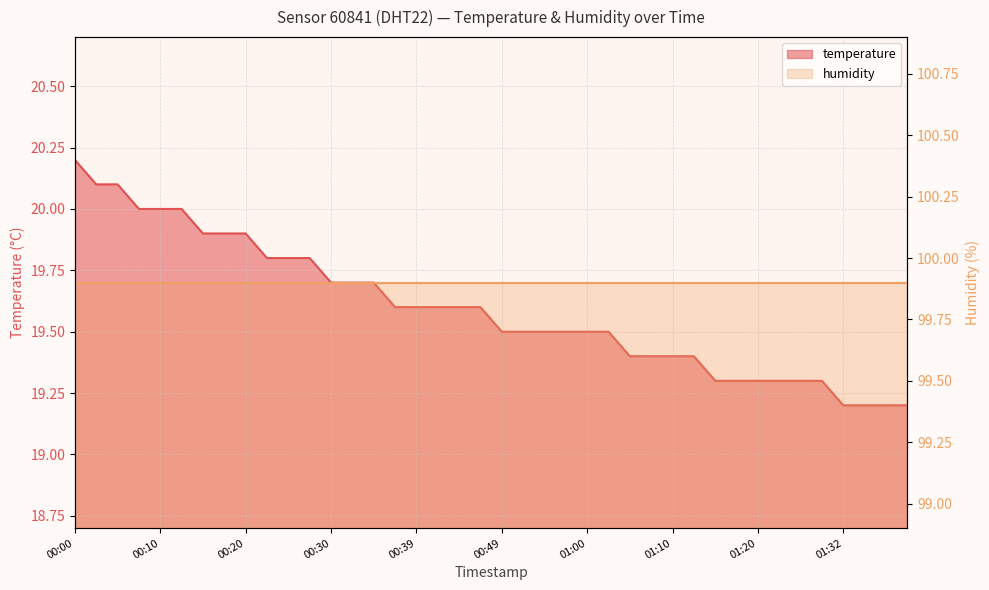

What is the maximum value shown in the chart?

20.2